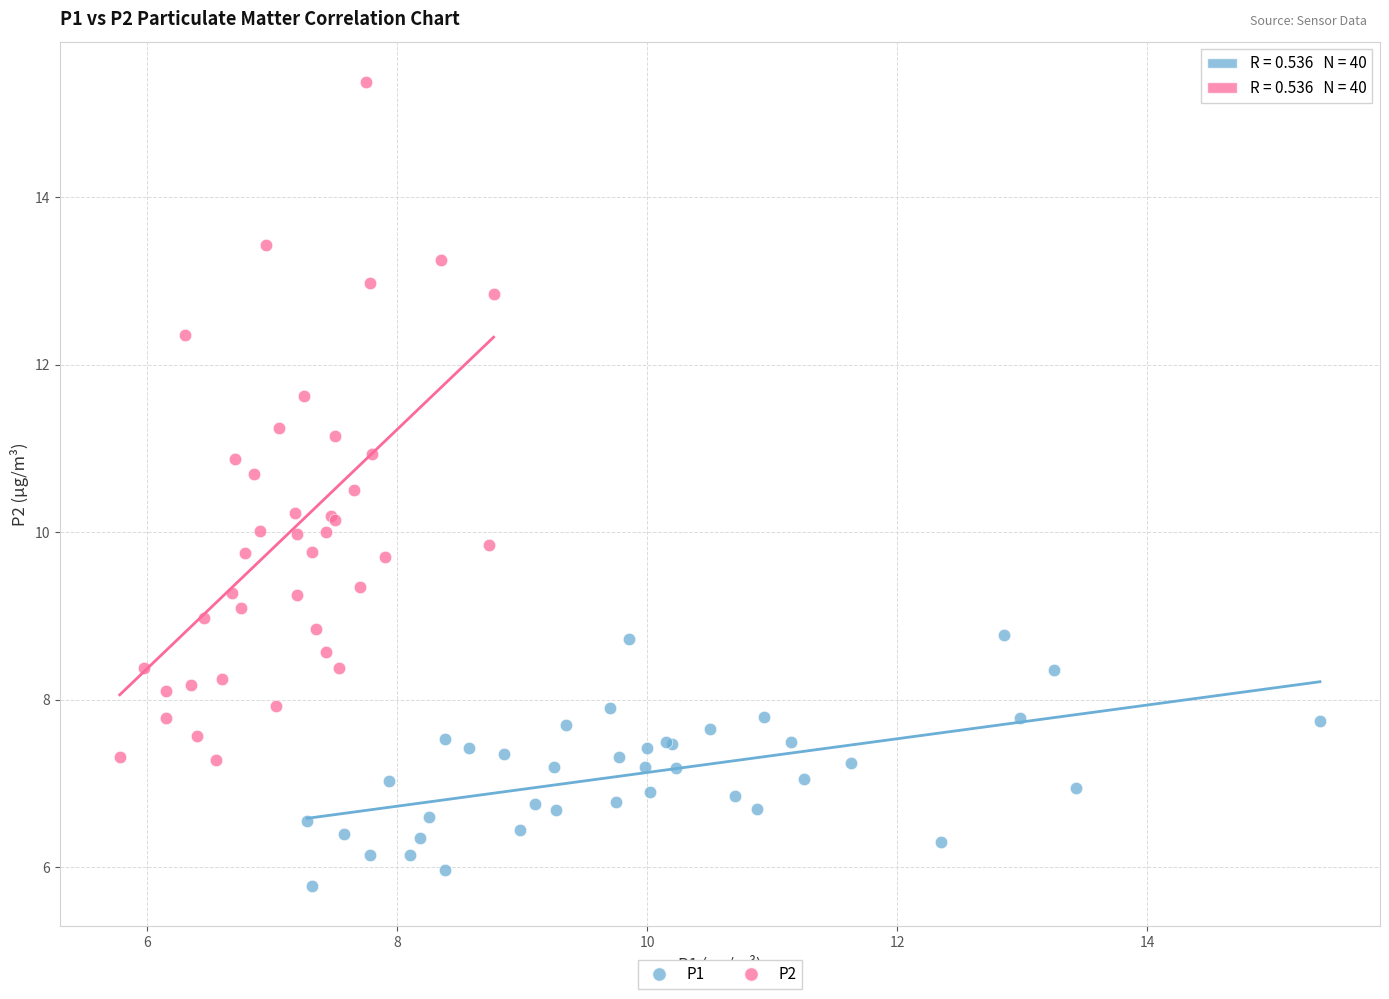

What are all the series names shown in the legend?

P1, P2